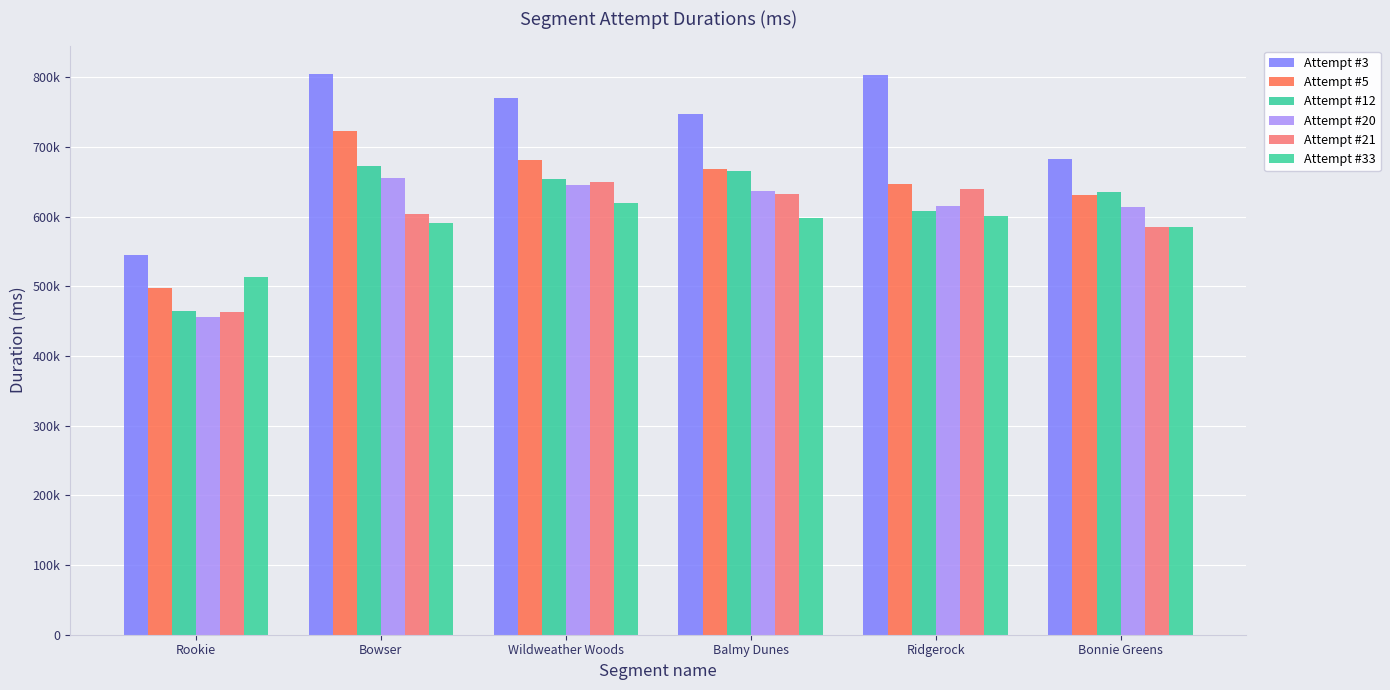

Which series has the largest range (max minus min)?

Attempt #3